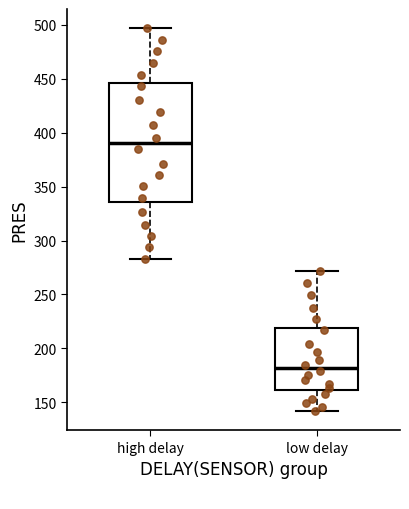

Reading left to right, transcribe this box plot: for each box, give where its median line is, the range the box spans, and where its two whiskers end, as read against the y-axis. The values are not printed on the chart, so give them approximately, as read against the axis.

high delay: median 390, box 335 to 445, whiskers 285 to 495
low delay: median 180, box 160 to 220, whiskers 140 to 270